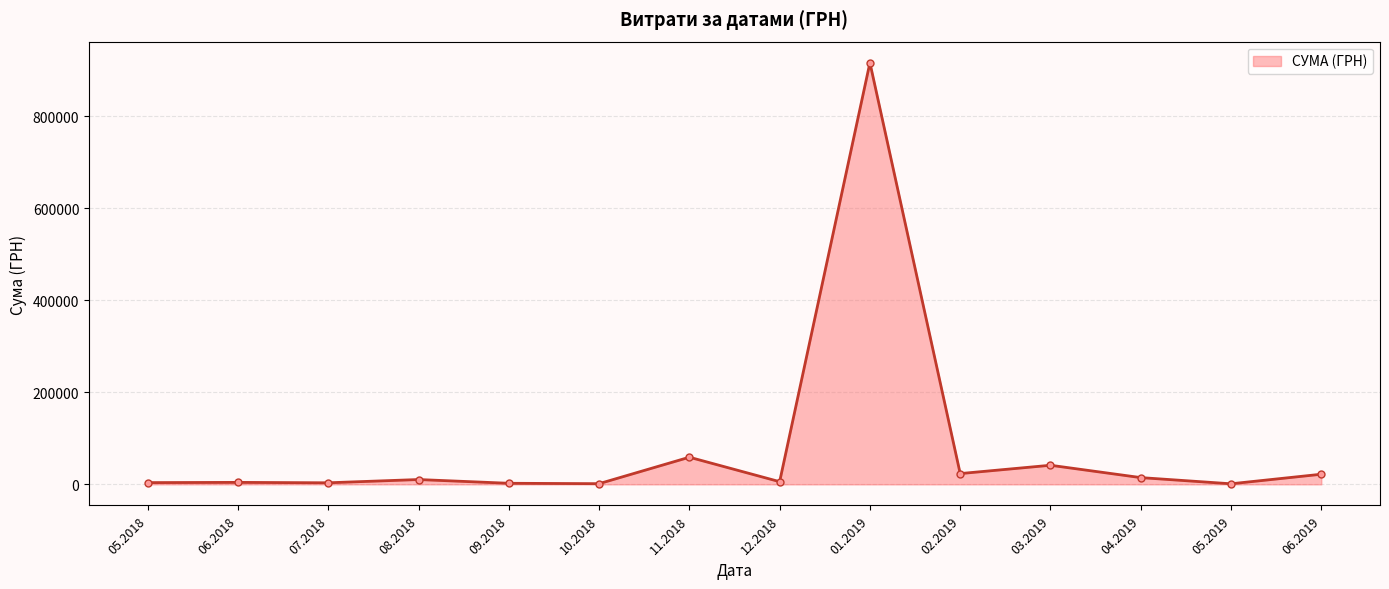

Between 03.2019 and 01.2019, which is larger?

01.2019